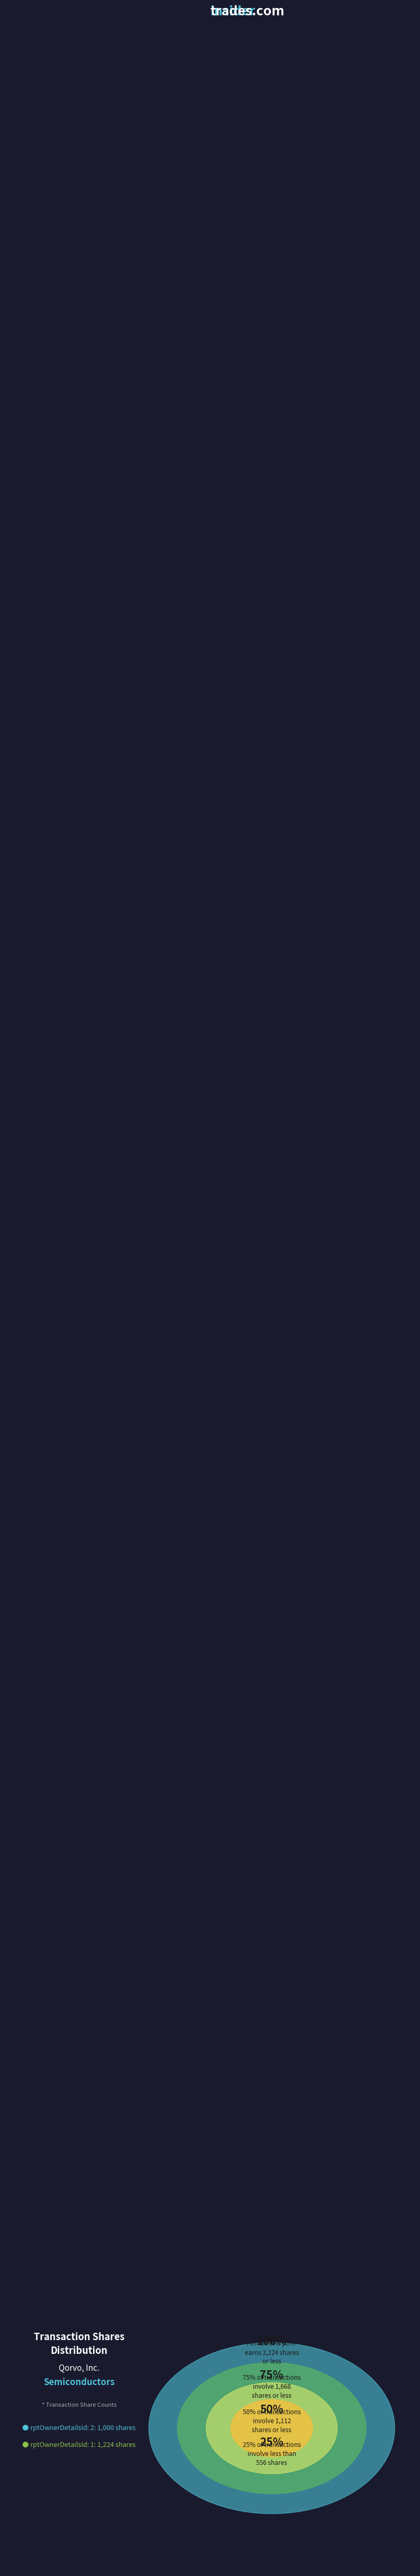

To the nearest percent, what is the average slice percentage?

50%